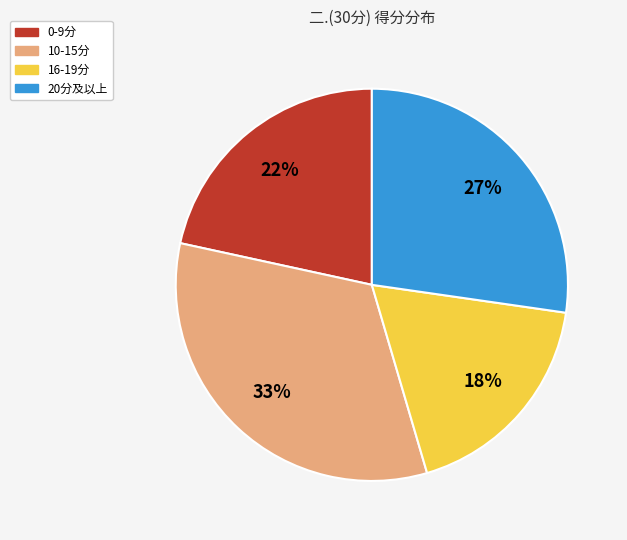

Is it true that 16-19分 is 18% of the pie?

True